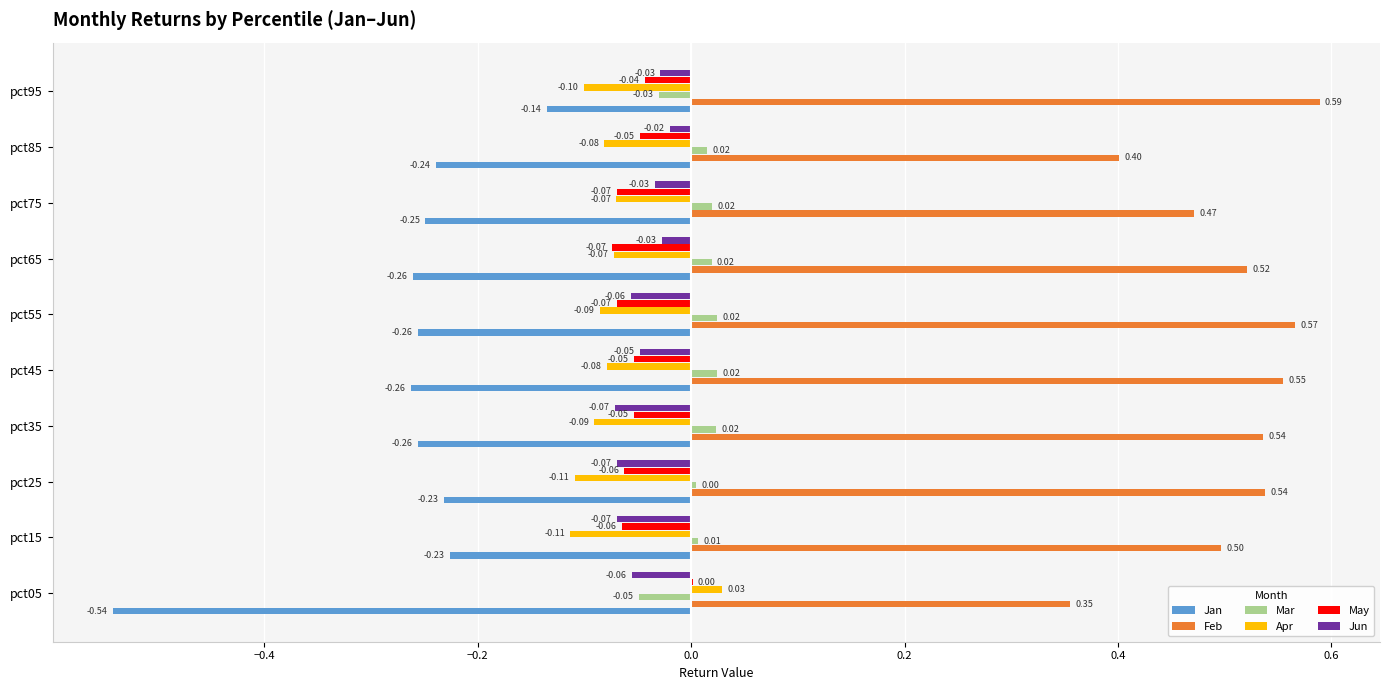

Where is Jun nearest to the value 0?

pct85